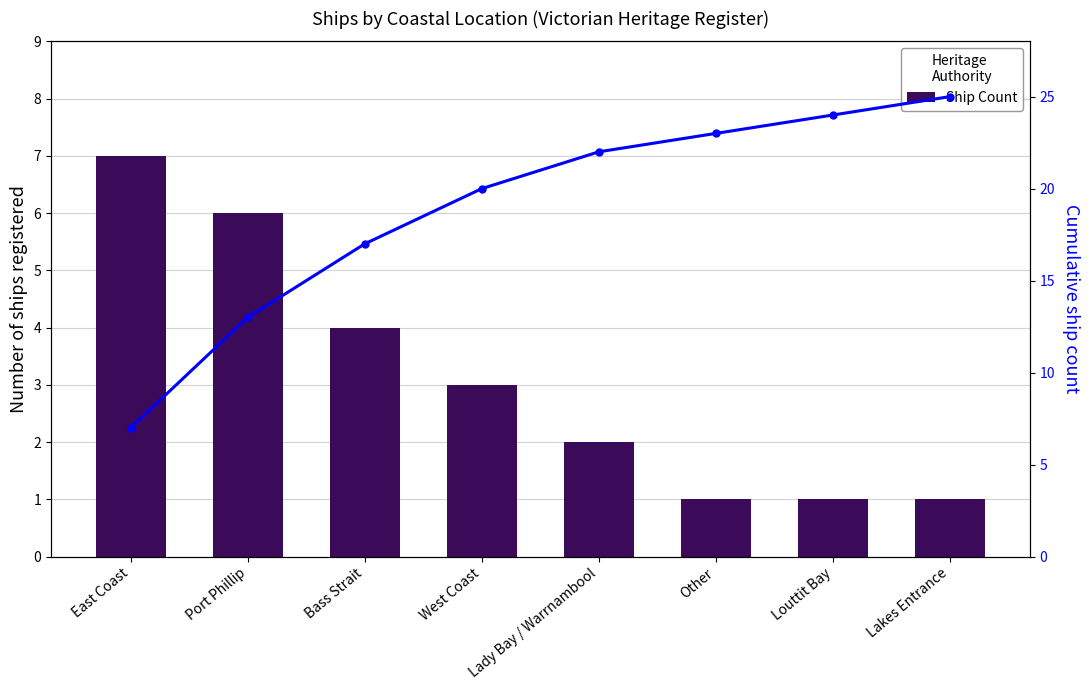

List the labels in order of Ship Count value, smallest first.

Other, Louttit Bay, Lakes Entrance, Lady Bay / Warrnambool, West Coast, Bass Strait, Port Phillip, East Coast